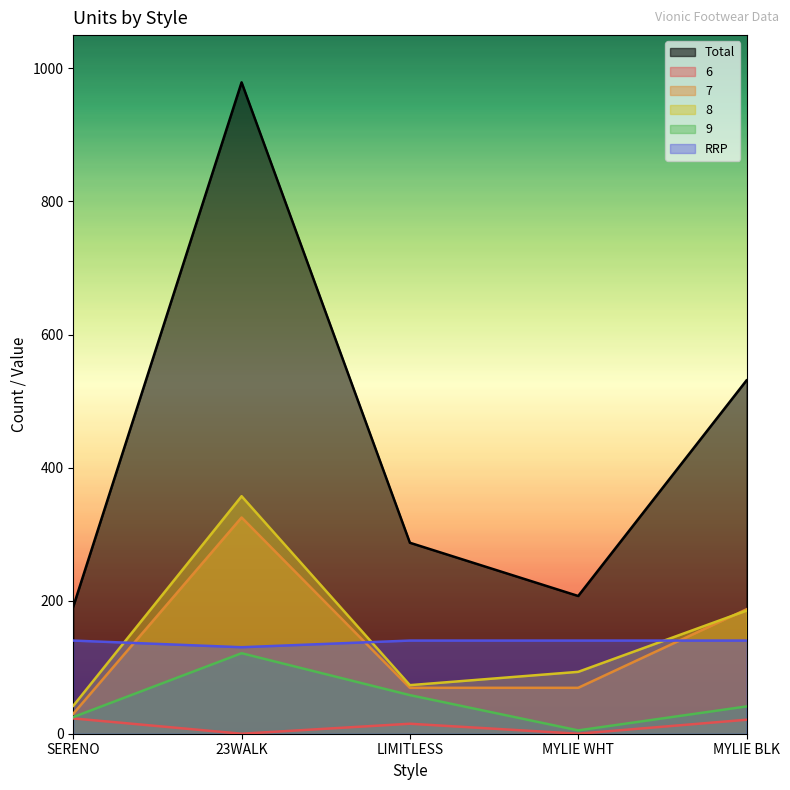

Reading right to left, extract all data points from this chart.

Total: MYLIE BLK=531	MYLIE WHT=207	LIMITLESS=287	23WALK=979	SERENO=191
6: MYLIE BLK=21	MYLIE WHT=0	LIMITLESS=15	23WALK=0	SERENO=23
7: MYLIE BLK=187	MYLIE WHT=69	LIMITLESS=69	23WALK=325	SERENO=30
8: MYLIE BLK=185	MYLIE WHT=93	LIMITLESS=73	23WALK=357	SERENO=42
9: MYLIE BLK=41	MYLIE WHT=5	LIMITLESS=58	23WALK=121	SERENO=25
RRP: MYLIE BLK=140	MYLIE WHT=140	LIMITLESS=140	23WALK=130	SERENO=140